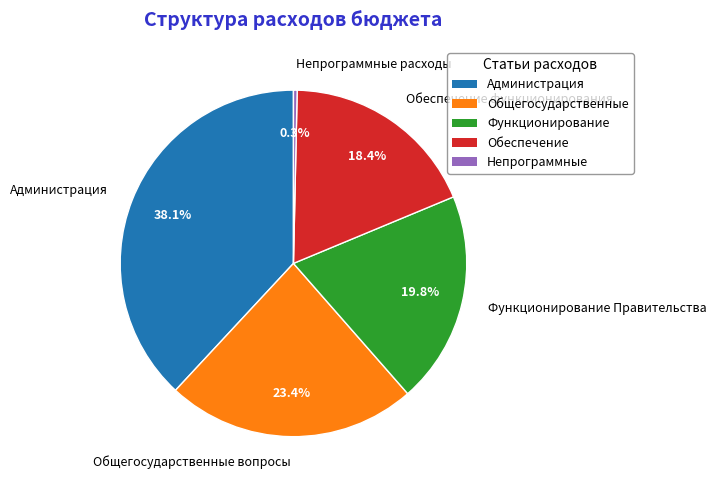

The Общегосударственные вопросы slice represents 23% of the pie. True or false?

True